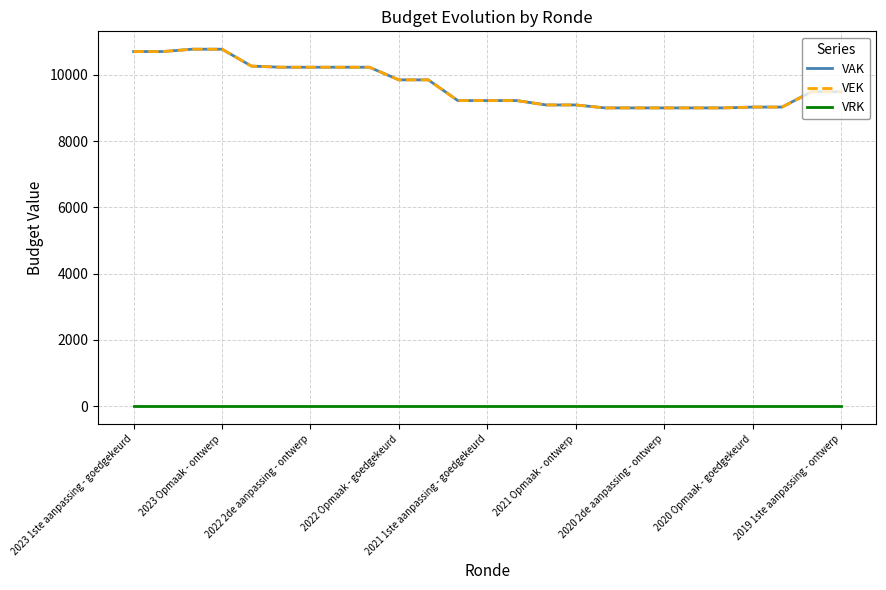

Does the chart have visible grid lines?

Yes